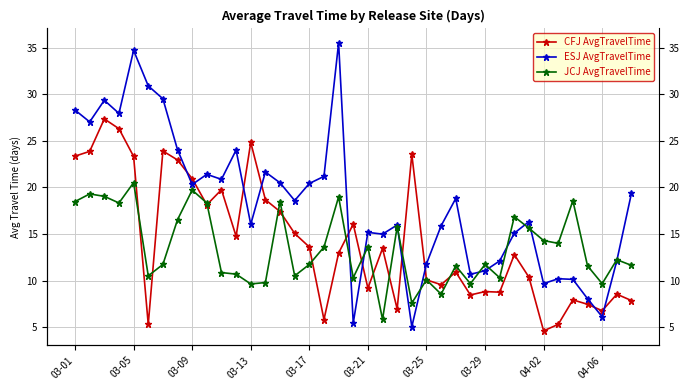

True or false: ESJ AvgTravelTime and CFJ AvgTravelTime intersect in this chart.

True